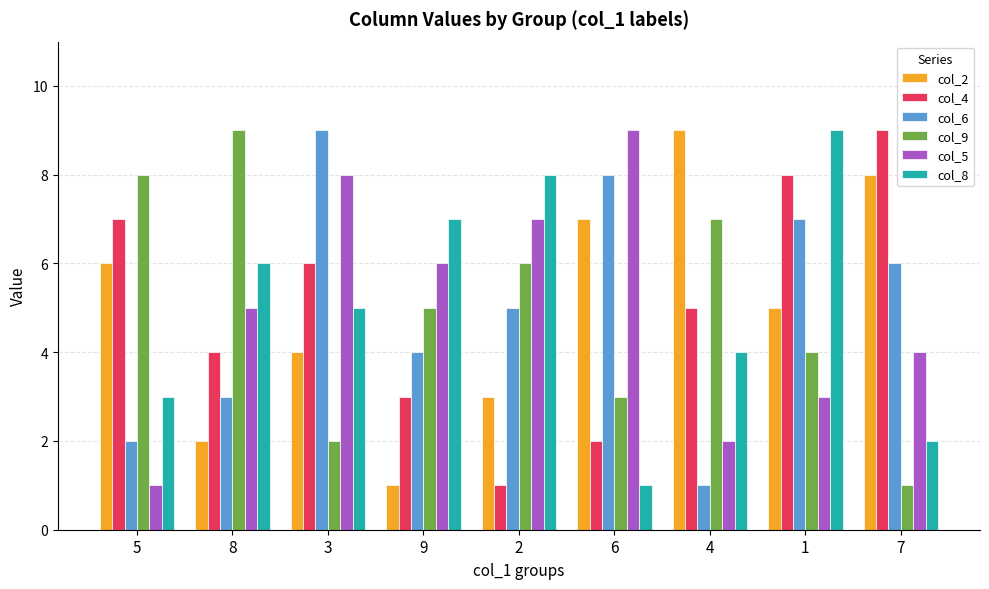

Count the col_9 values in the range 3 to 7.

5